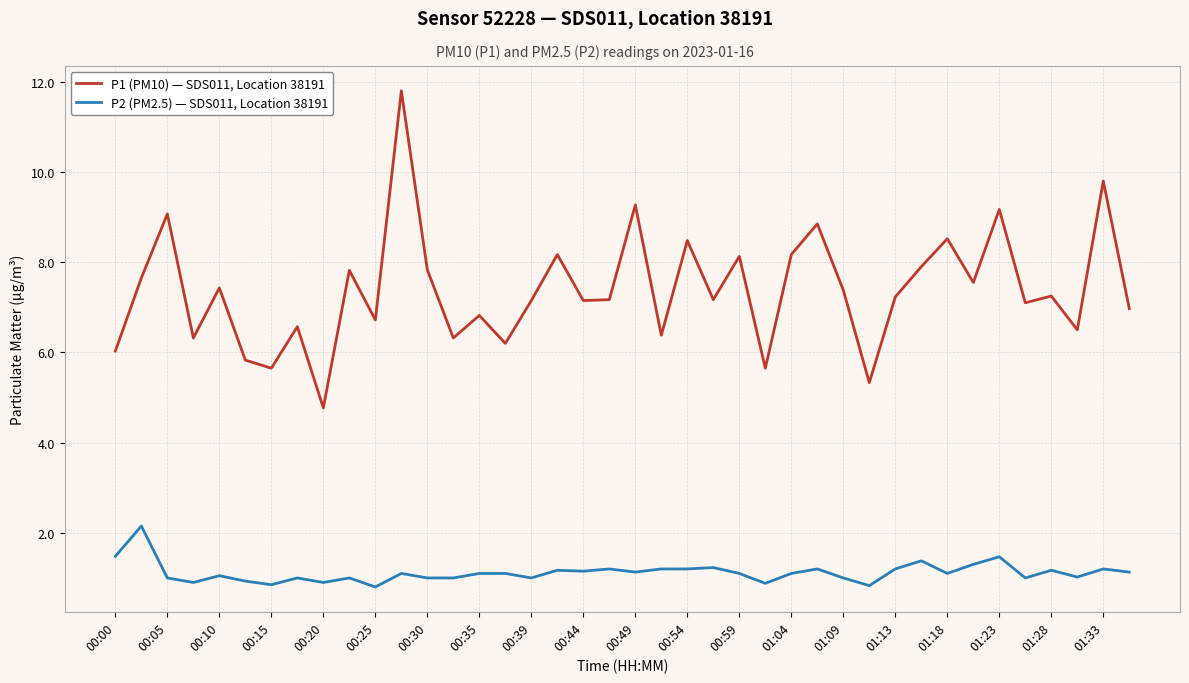

What is the difference between the maximum and minimum values in the P1 (PM10) — SDS011, Location 38191 series?

7.0